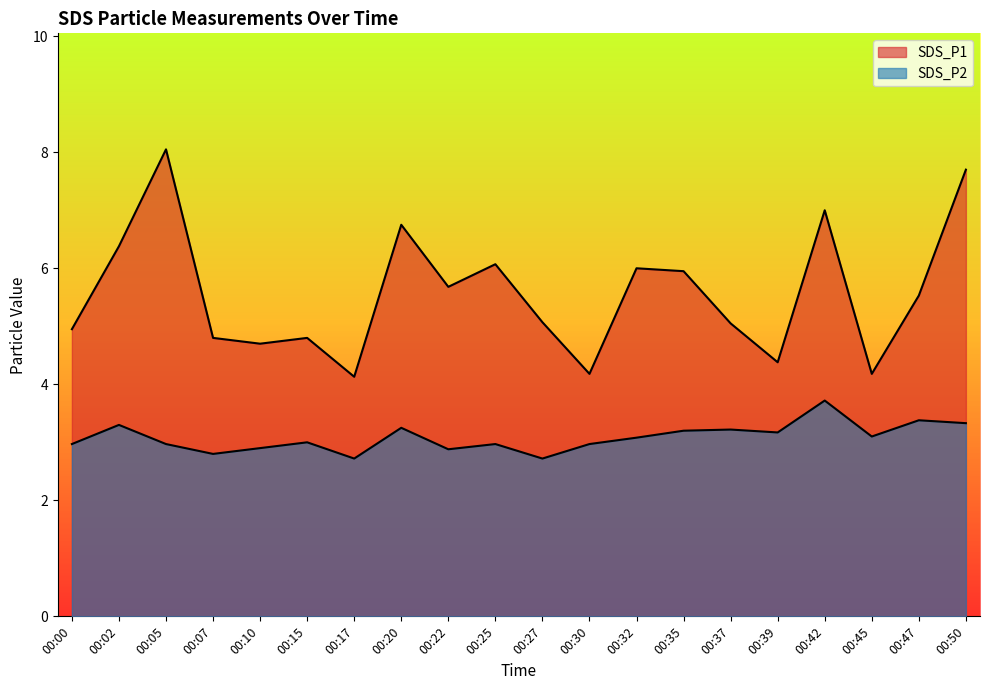

What are all the series names shown in the legend?

SDS_P1, SDS_P2